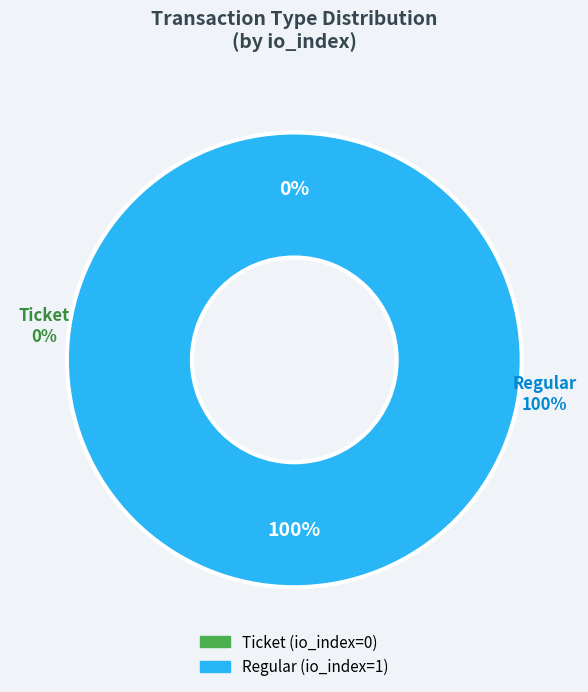

Which slice is the largest?

Regular